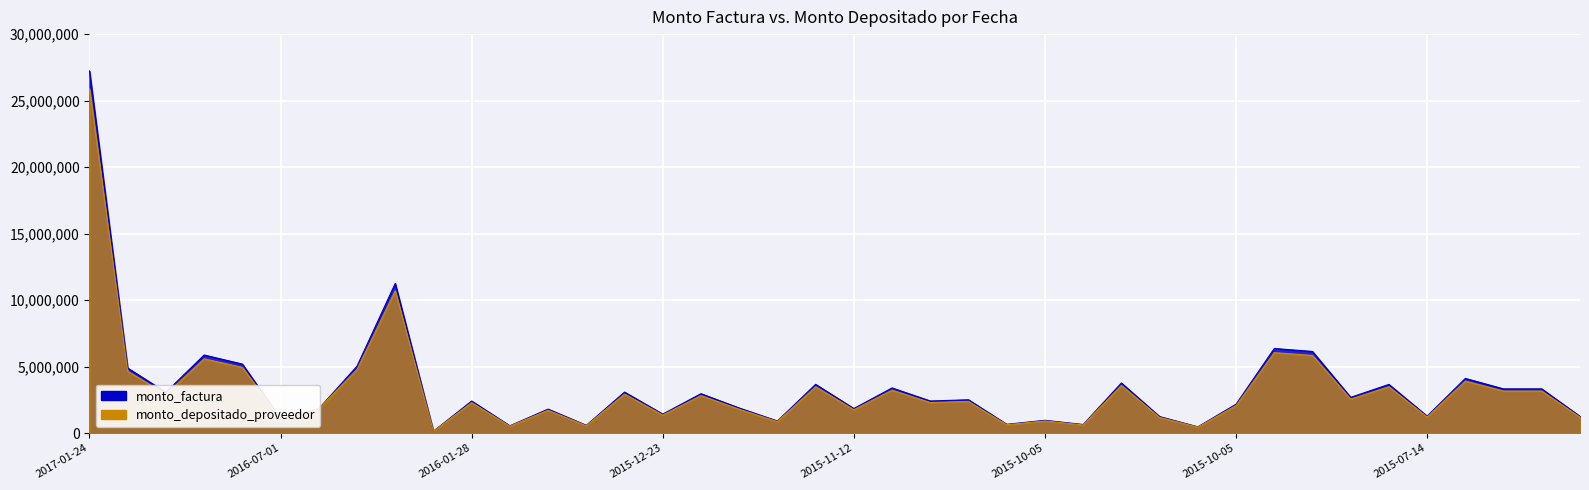

What value does the monto_depositado_proveedor series have at 2015-07-14, to the nearest 50?

1210600